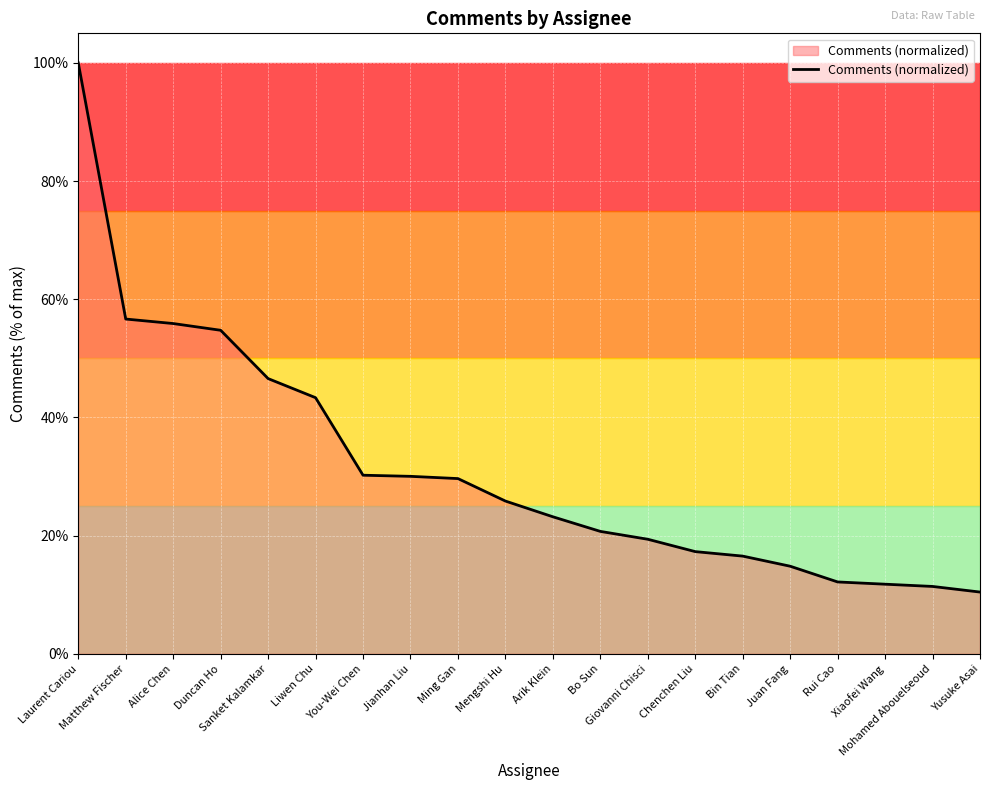

What is the maximum value shown in the chart?

100.0